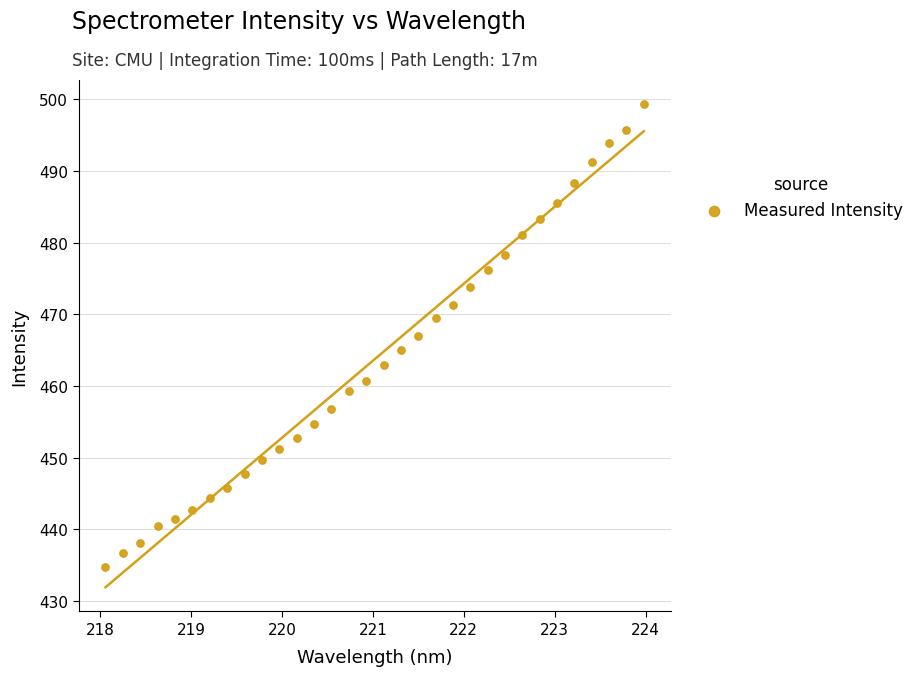

What is the range of Y values (max minus min)?

64.6